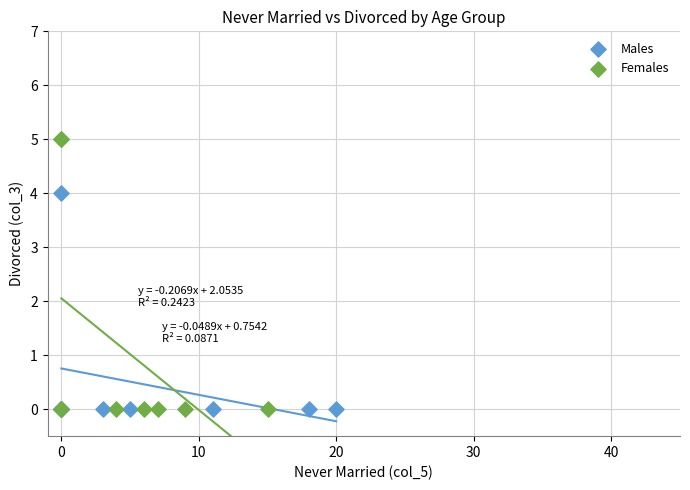

Which series has the widest spread of Y values?

Females